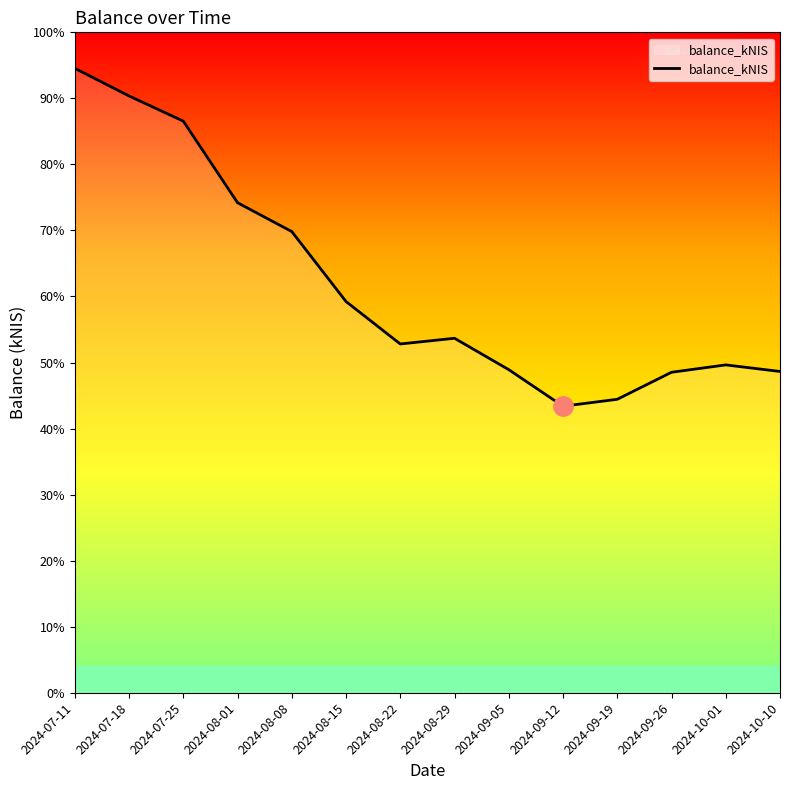

Does the chart have visible grid lines?

No